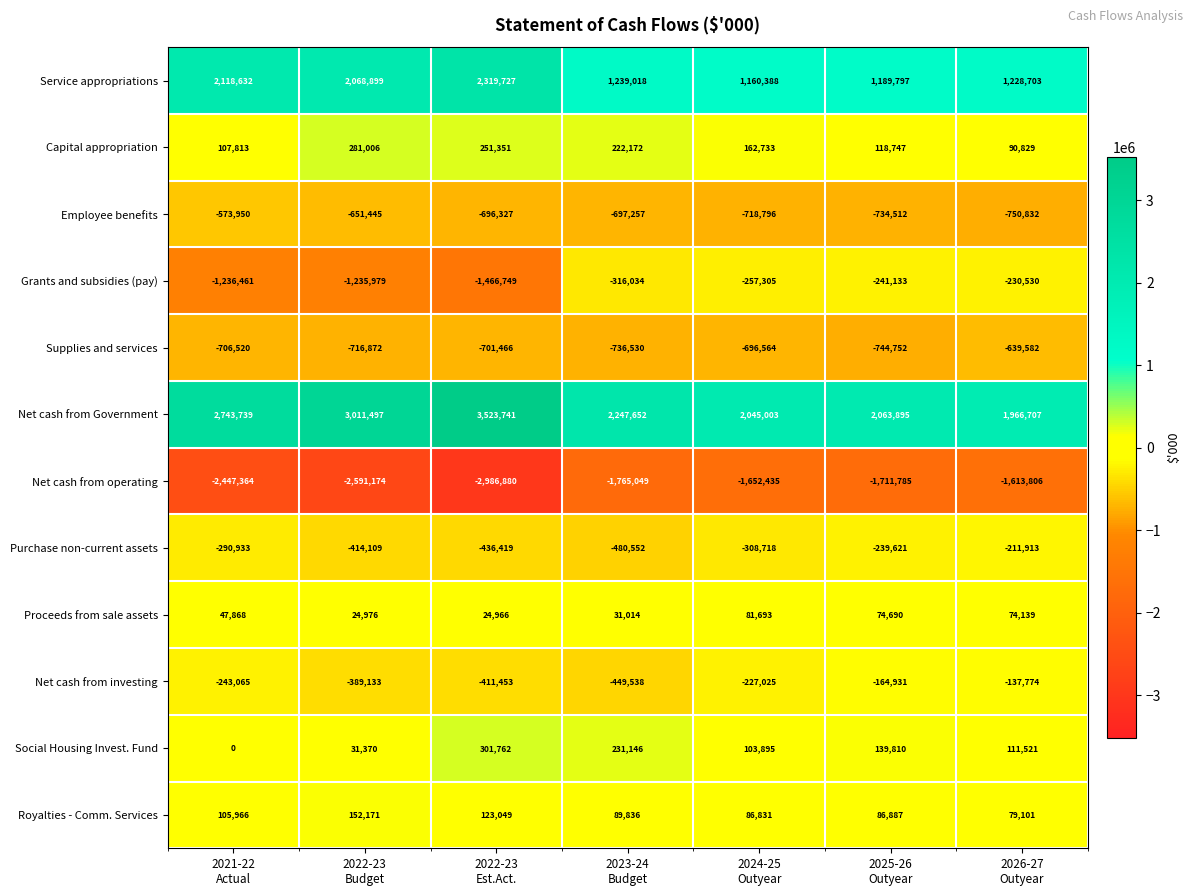

What is the difference between the second highest and second lowest values in the Employee benefits series?

83067